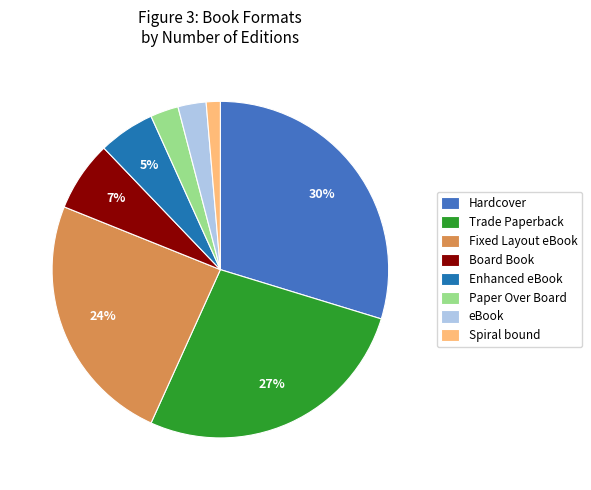

Does any single category account for the majority?

No